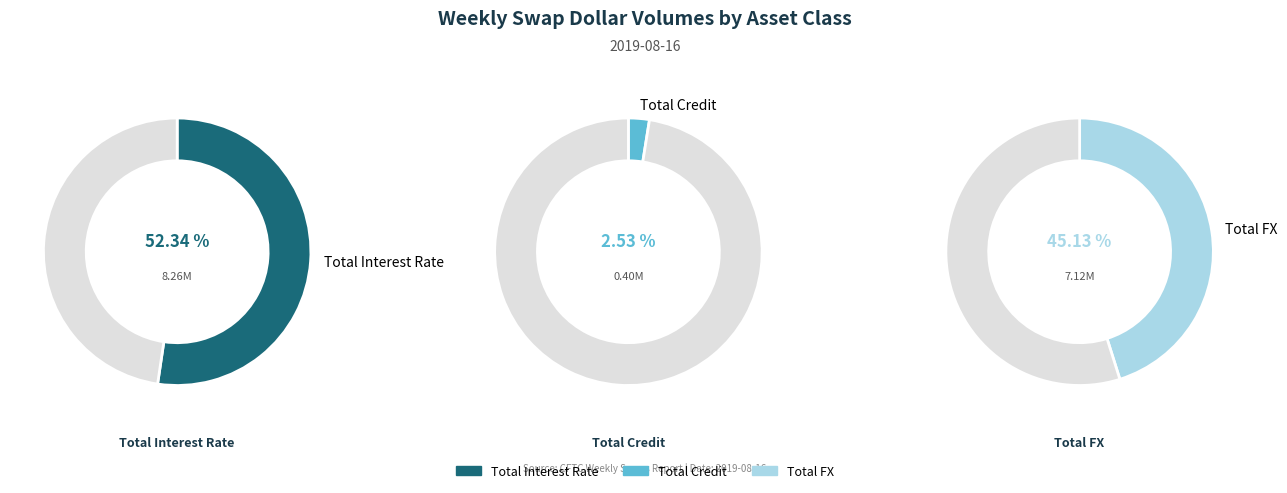

Count the number of slices in the pie.

3